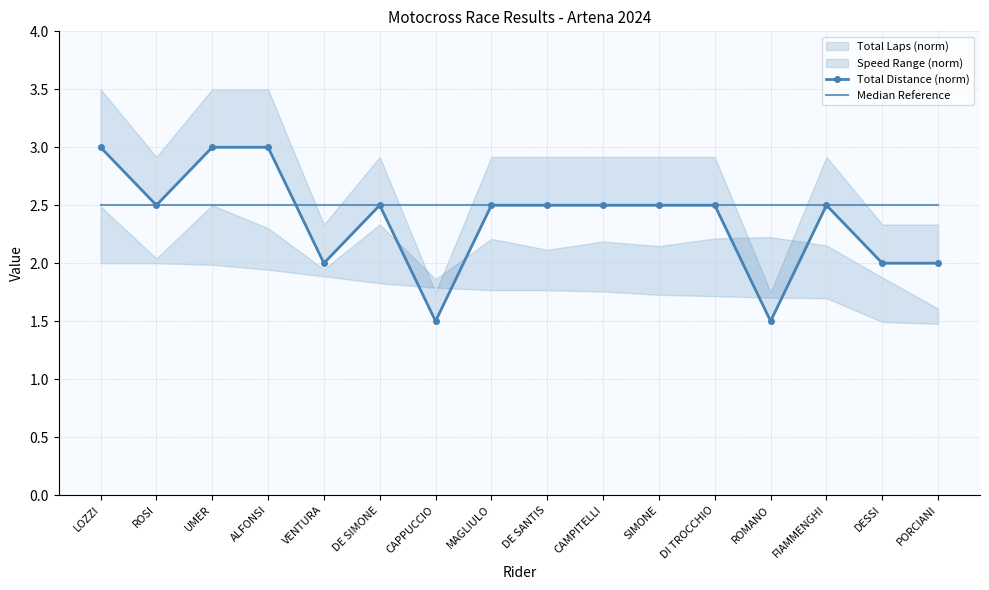

The value of Median Reference at SIMONE is 2.5. True or false?

True